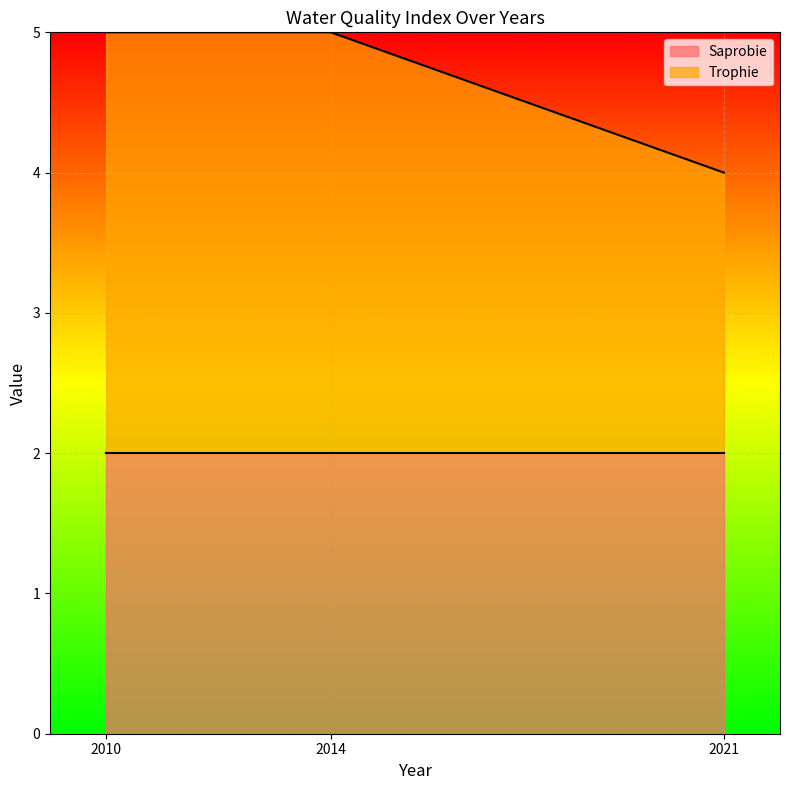

List the labels in order of value, largest first.

2010, 2014, 2021